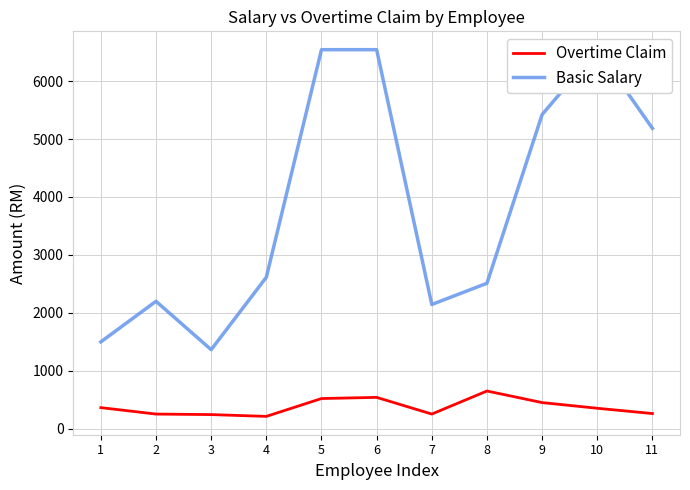

What is the approximate value of Basic Salary at 3, to the nearest 10?

1360